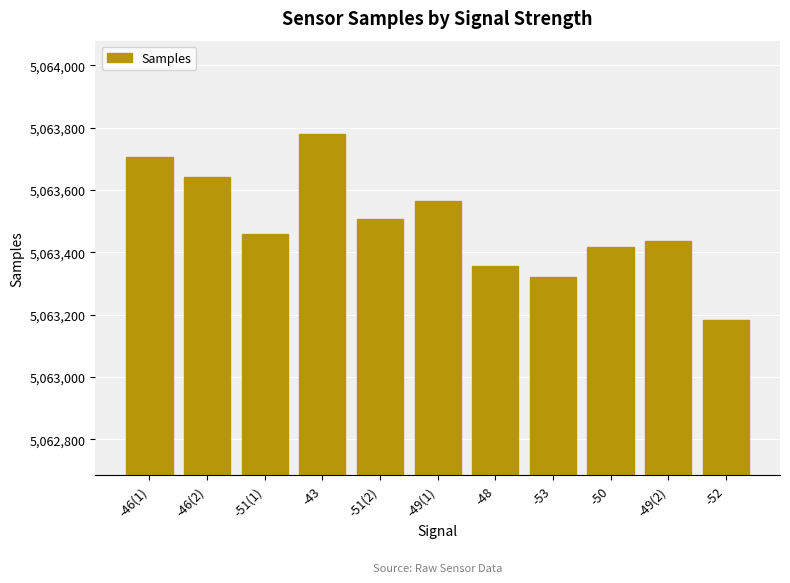

What is the label of the 9th bar from the left?

-50